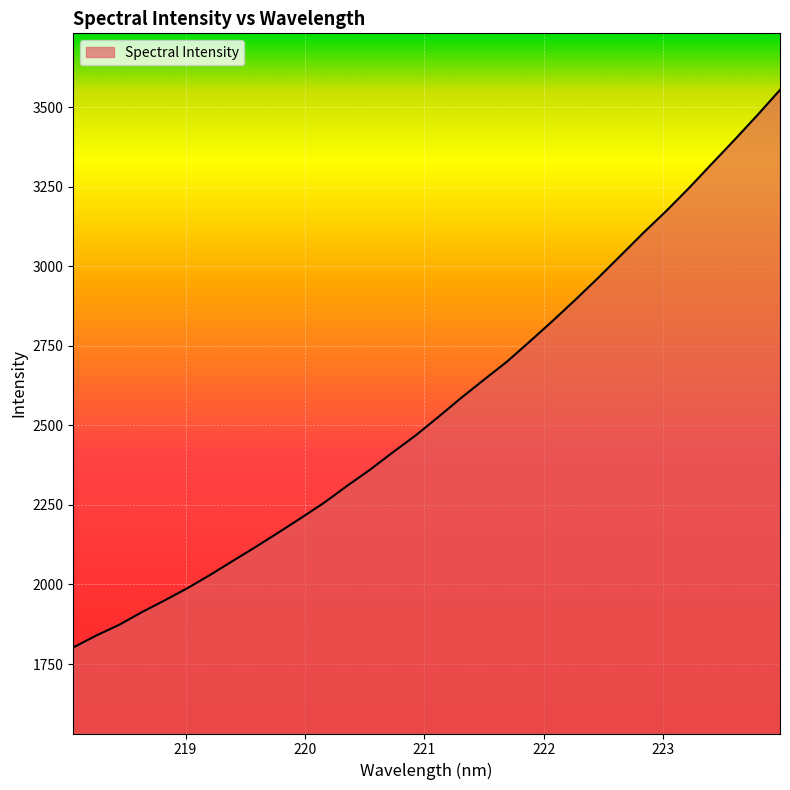

What is the minimum value shown in the chart?

1802.1